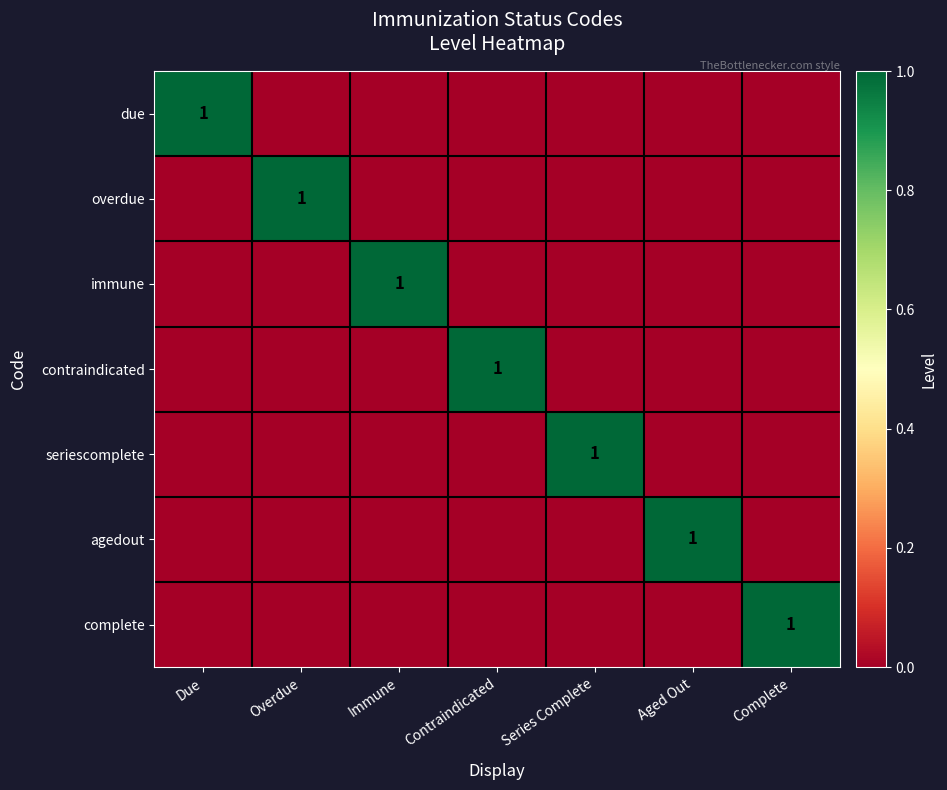

At which category does the chart reach its minimum across all series?

Overdue